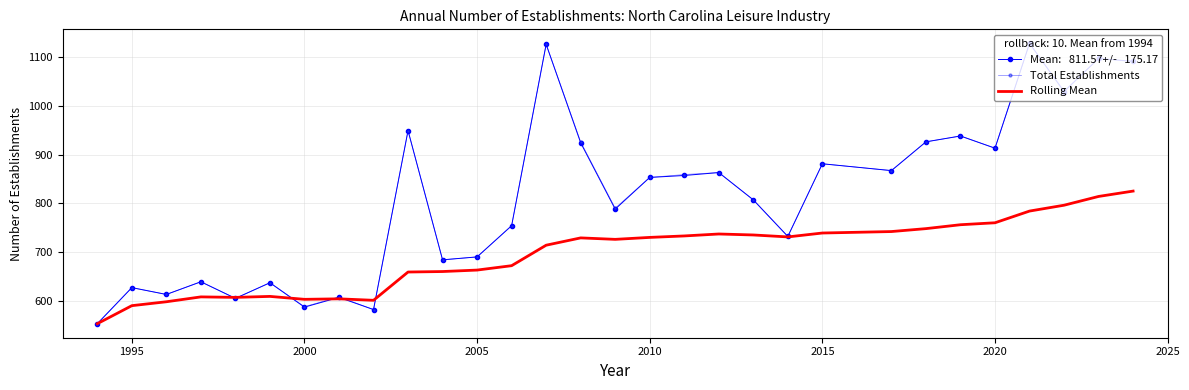

The Total Establishments series shows 1111 at 20. True or false?

False